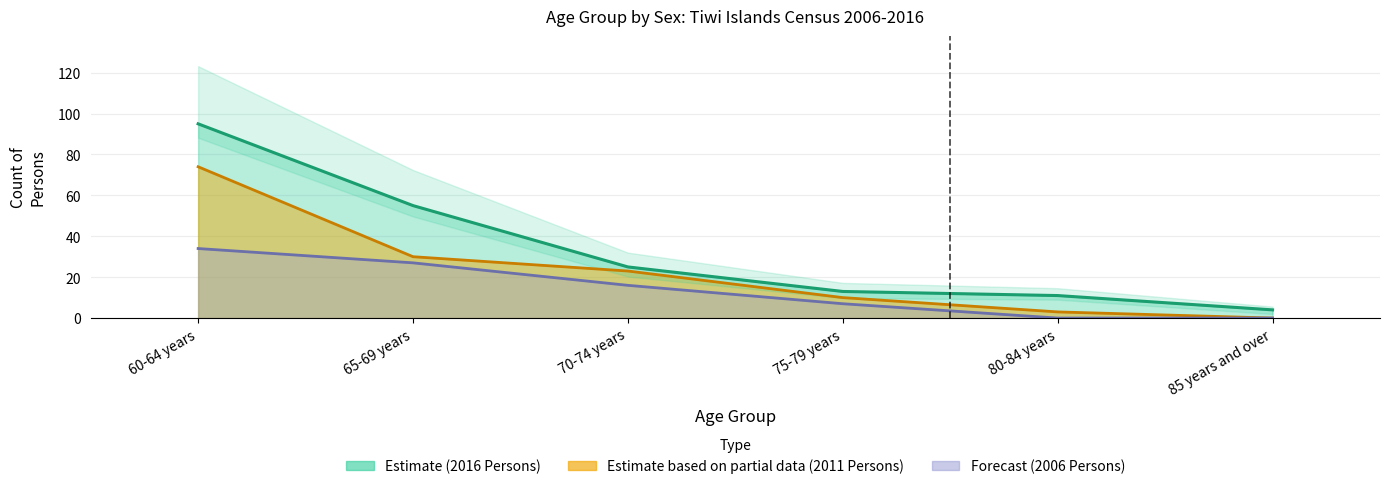

At which category does the chart reach its minimum across all series?

80-84 years